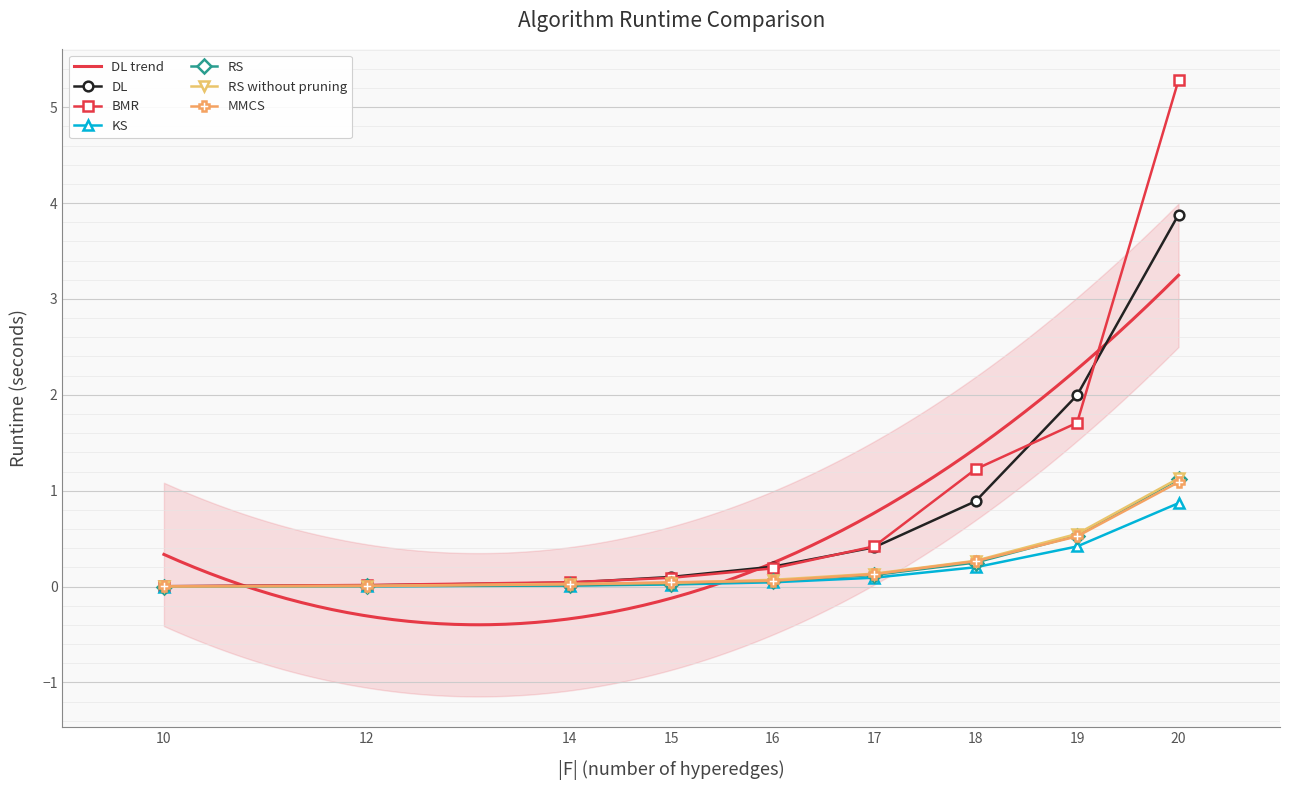

Which series has the largest total across all categories?

BMR